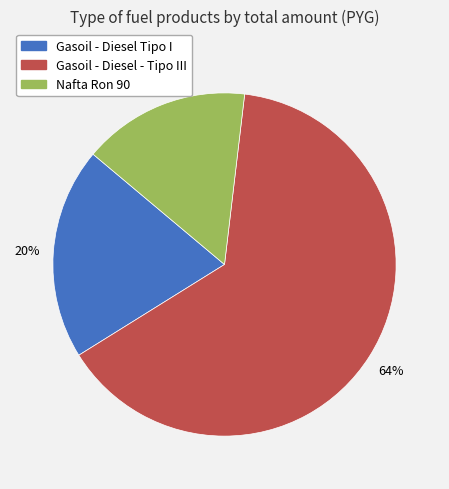

Approximately how many times larger is the value at Nafta Ron 90 compared to Gasoil - Diesel - Tipo III?

0.2